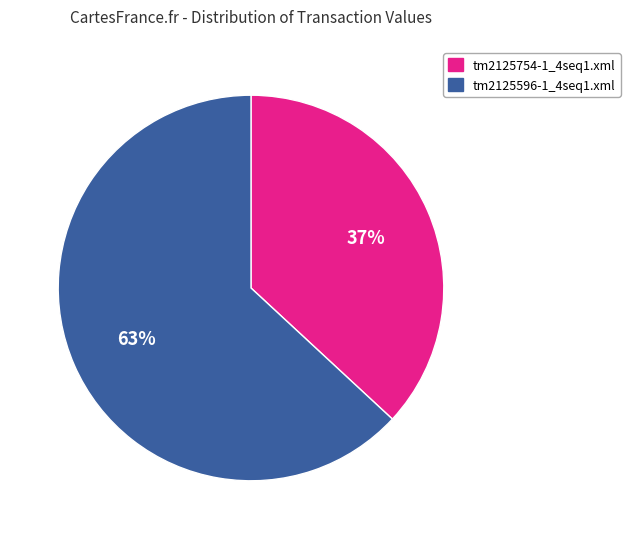

To the nearest percent, what percentage of the pie is tm2125754-1_4seq1.xml?

37%